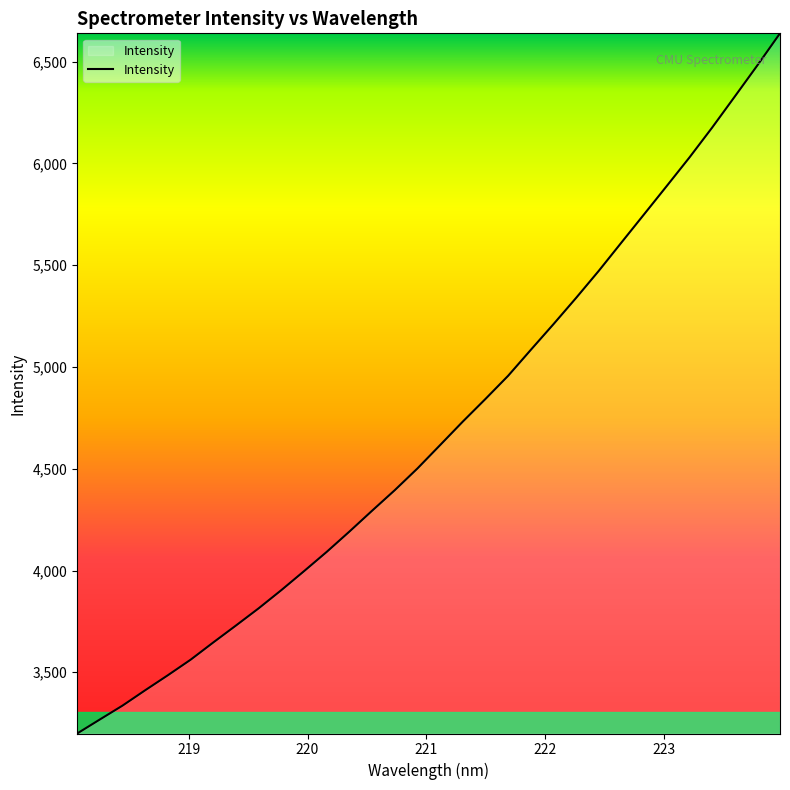

What is the greatest value displayed?

6639.5